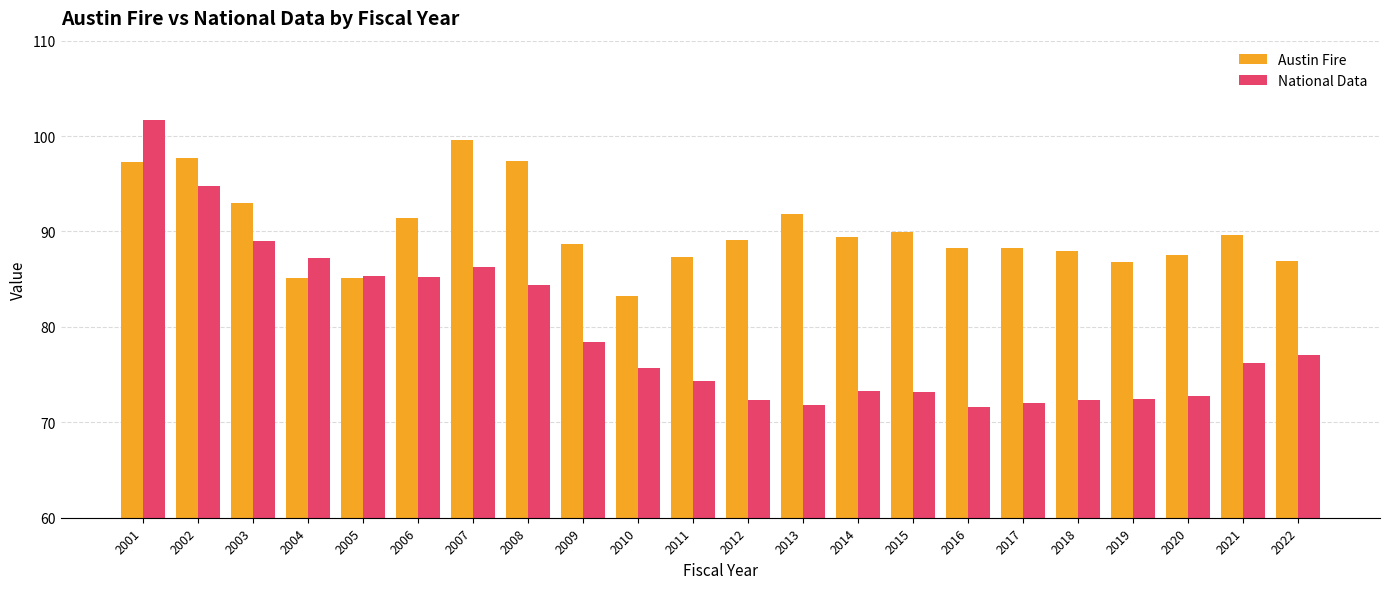

How many groups of bars are there?

22